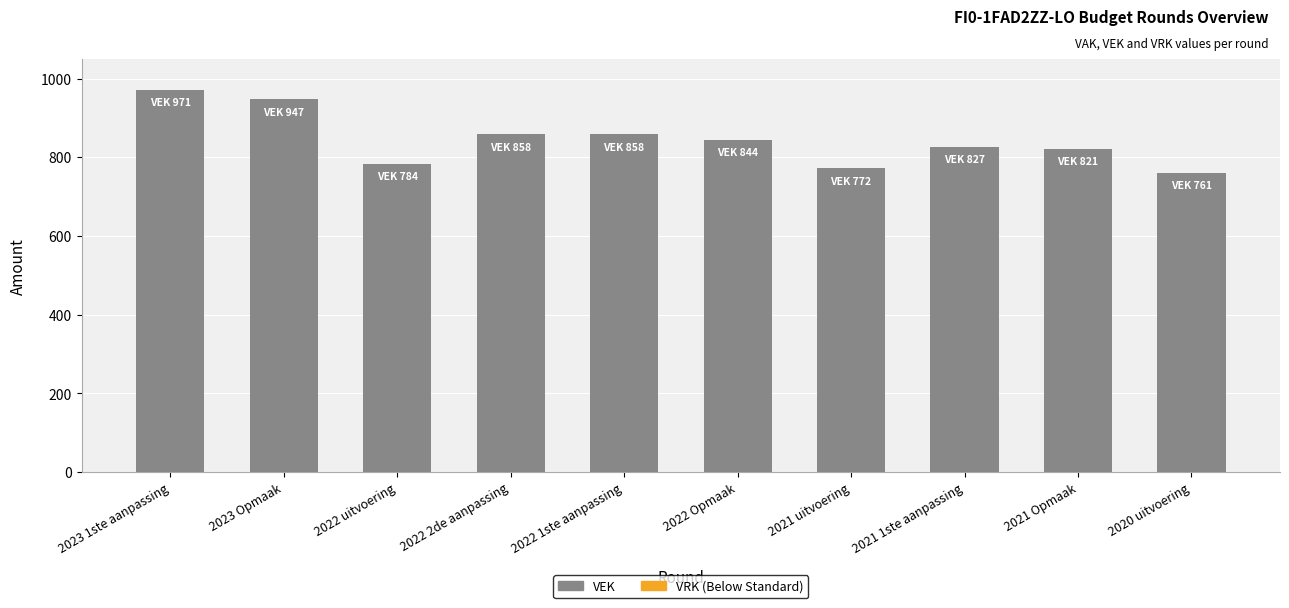

Does the chart contain any negative values?

No